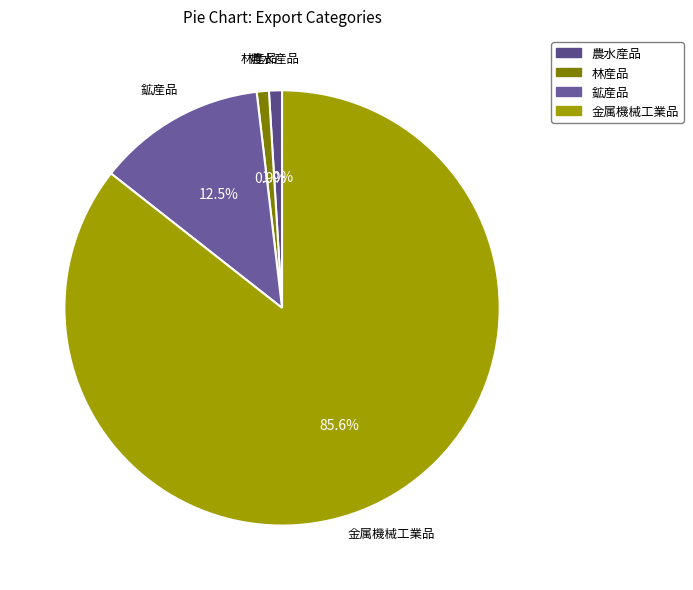

What percentage is NOT represented by 農水産品?

99.0%